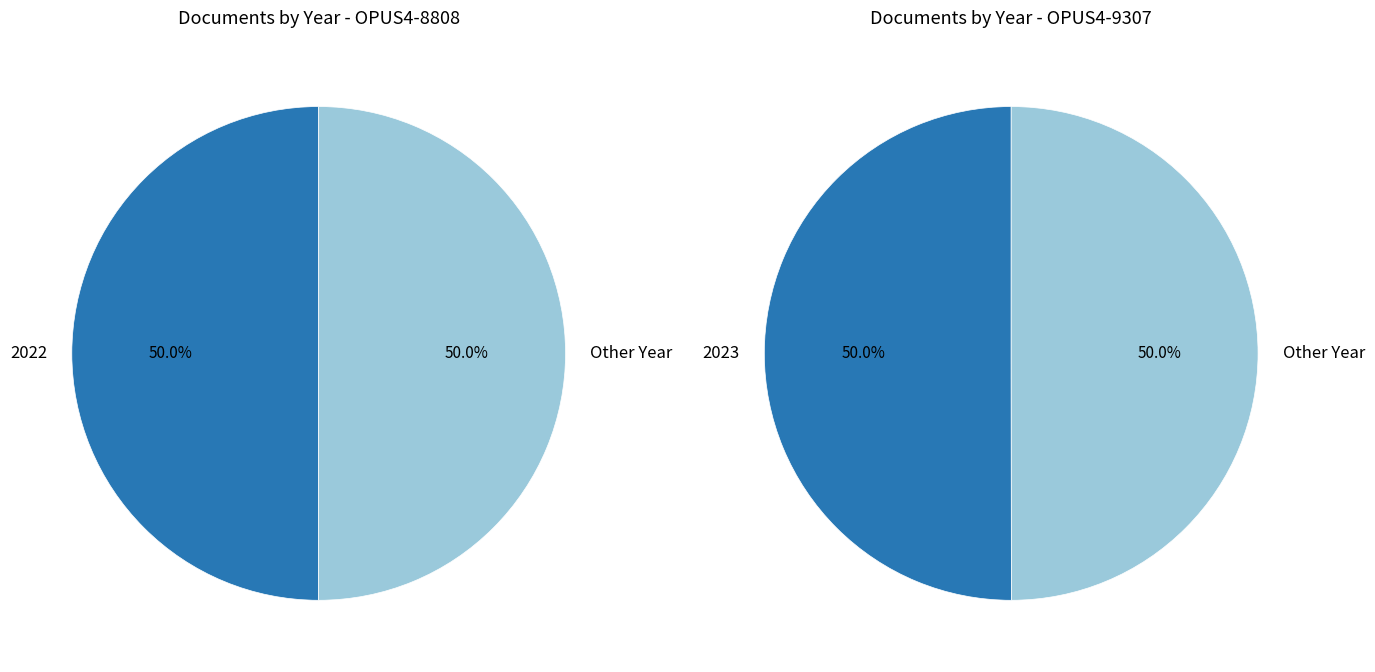

The OPUS4-8808 slice represents 50% of the pie. True or false?

True